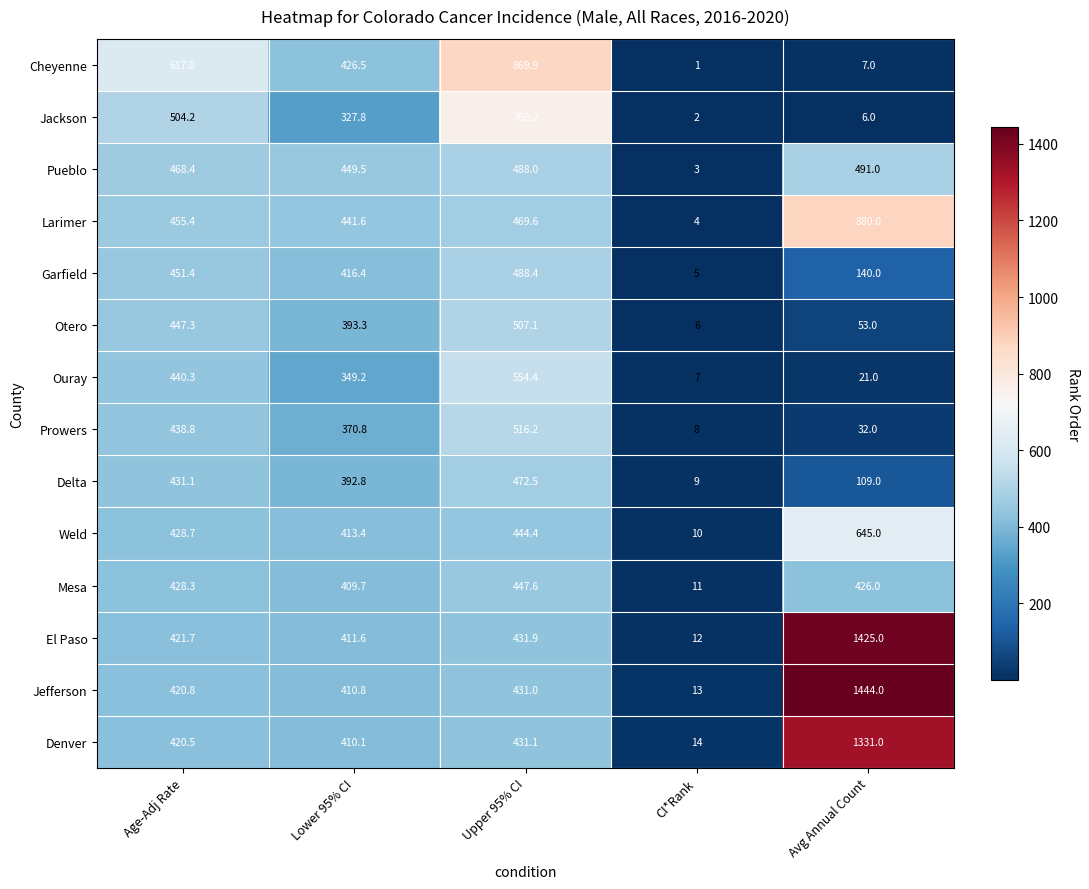

List the series in order of their peak value, highest first.

Jefferson, El Paso, Denver, Larimer, Cheyenne, Jackson, Weld, Ouray, Prowers, Otero, Pueblo, Garfield, Delta, Mesa